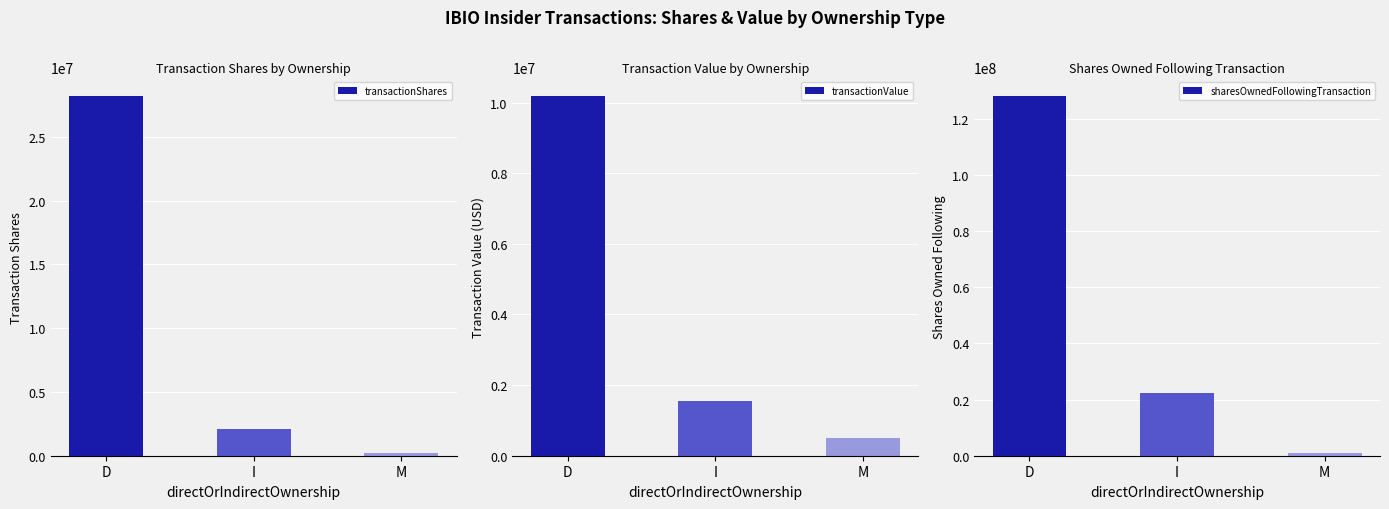

Which series has the largest range (max minus min)?

sharesOwnedFollowingTransaction